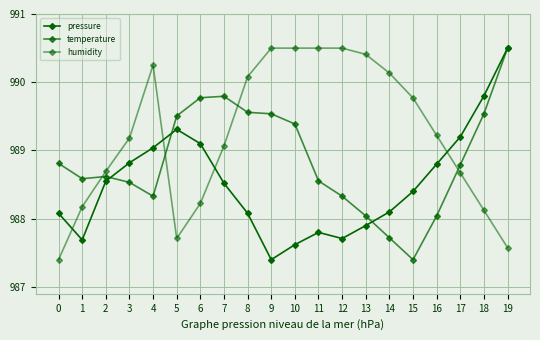

How many intersections are there between temperature and humidity?

4